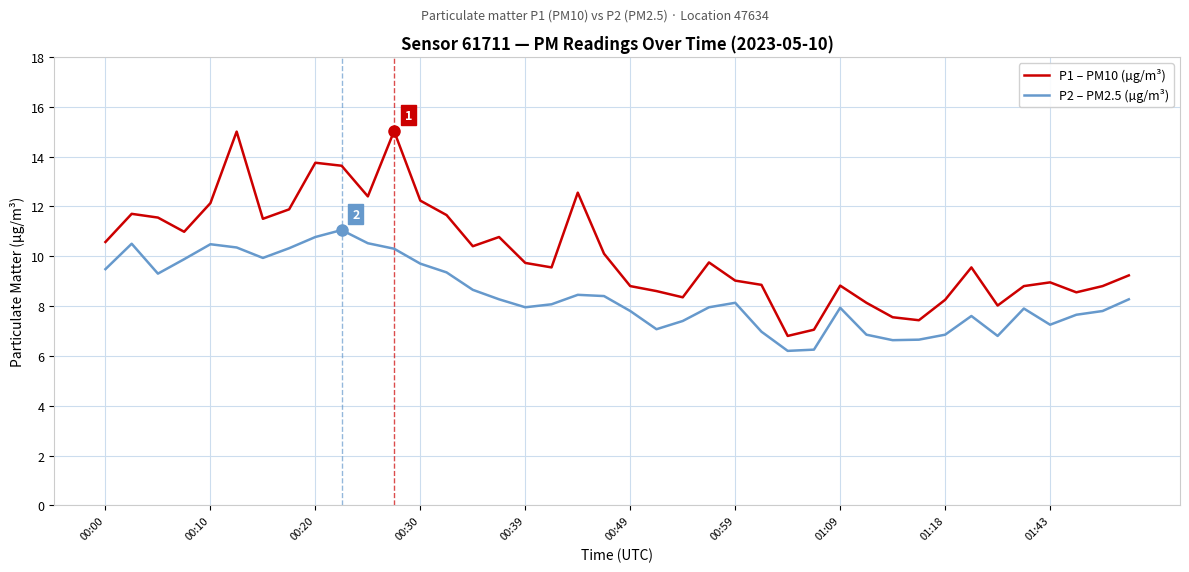

Count the number of data series in this chart.

2